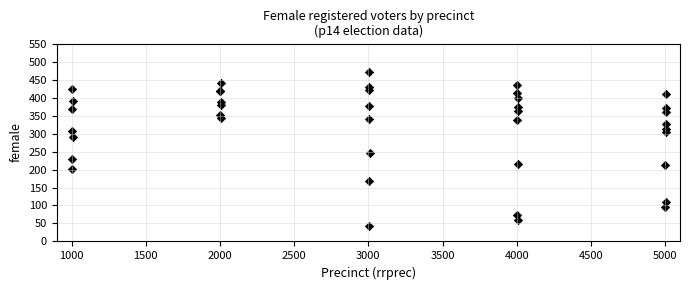

What Y value in the scatter plot is closest to 257?

246